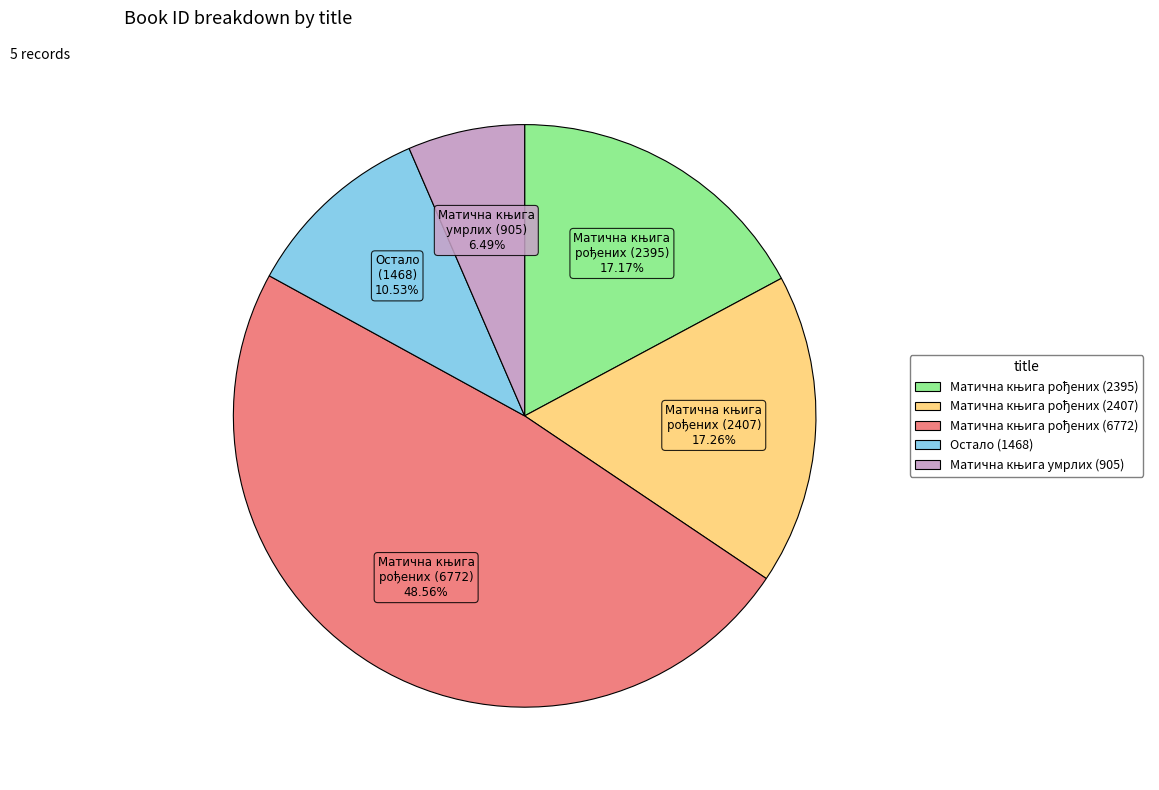

Does any single category account for the majority?

No